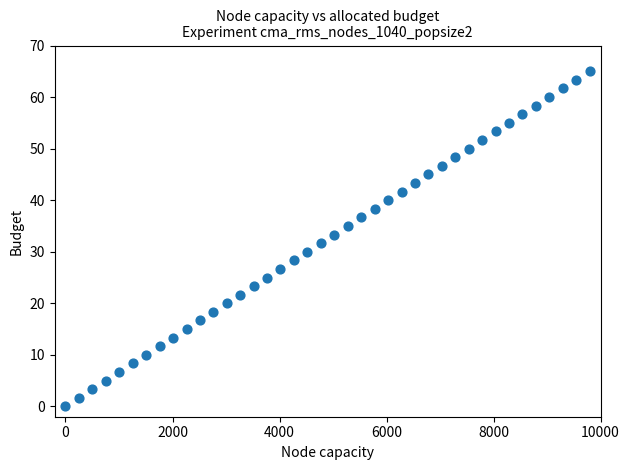

What is the range of Y values (max minus min)?

65.0